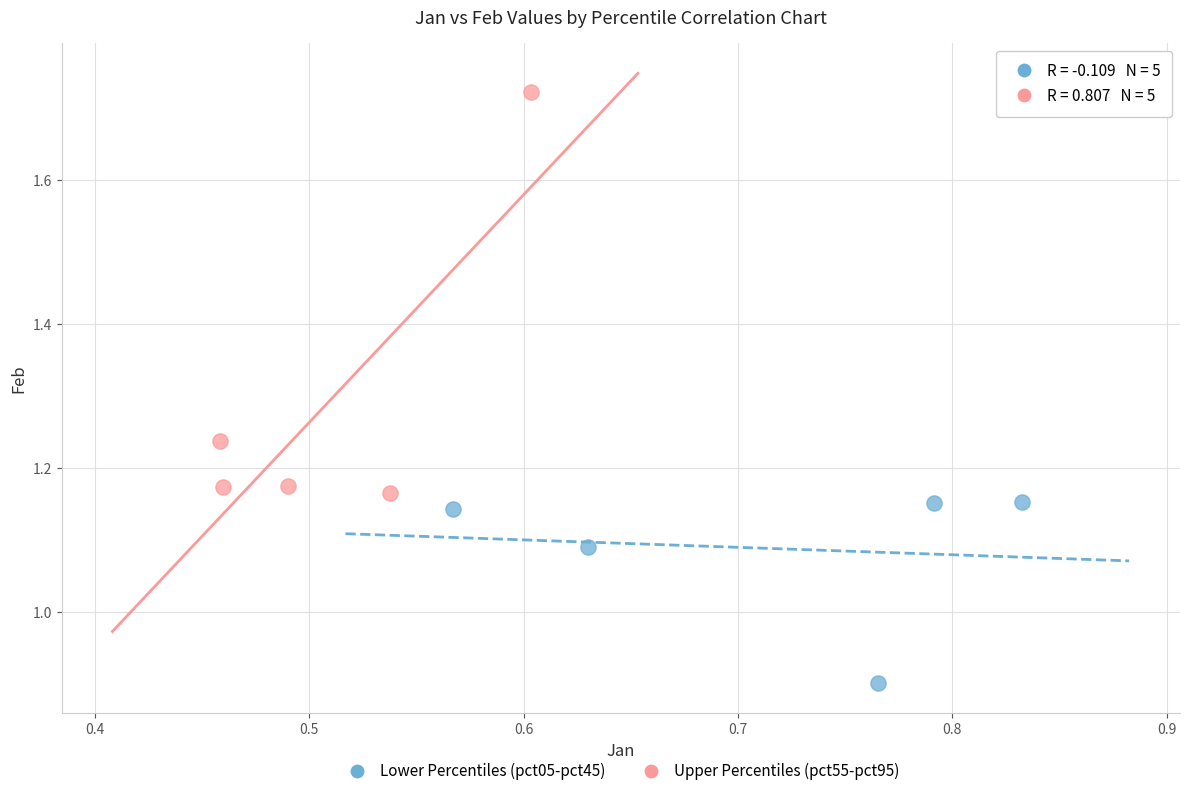

Which series reaches the minimum Y coordinate?

Lower Percentiles (pct05-pct45)